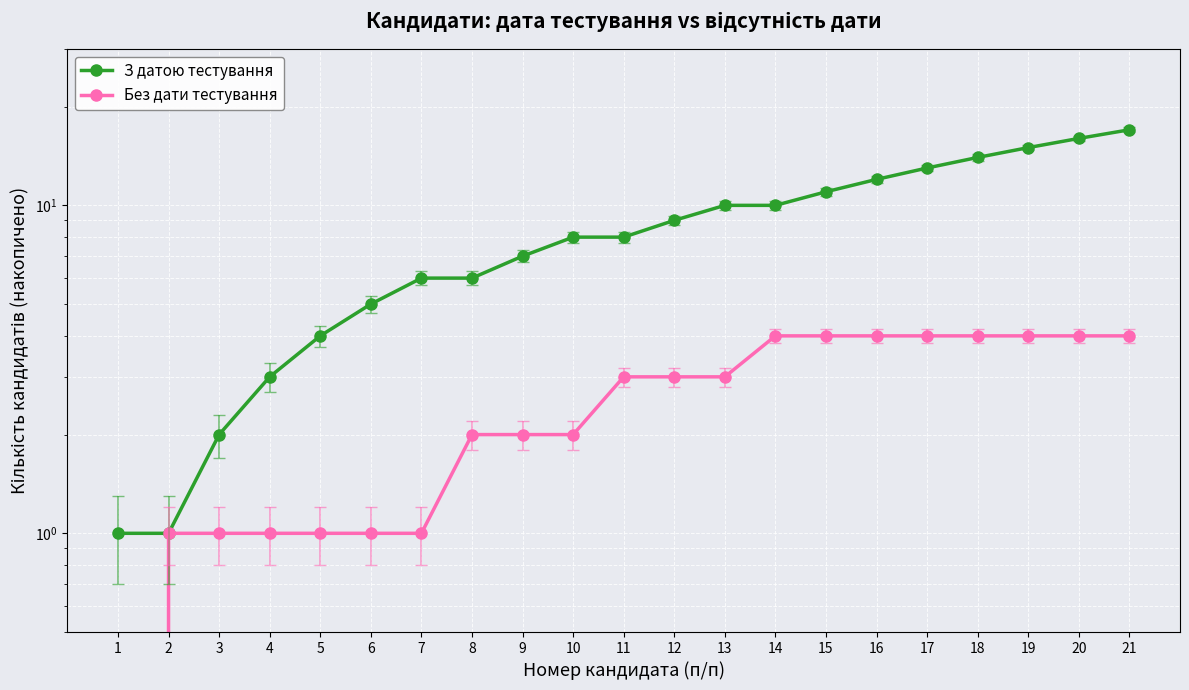

Rank the series by their average value, from highest to lowest.

З датою тестування, Без дати тестування